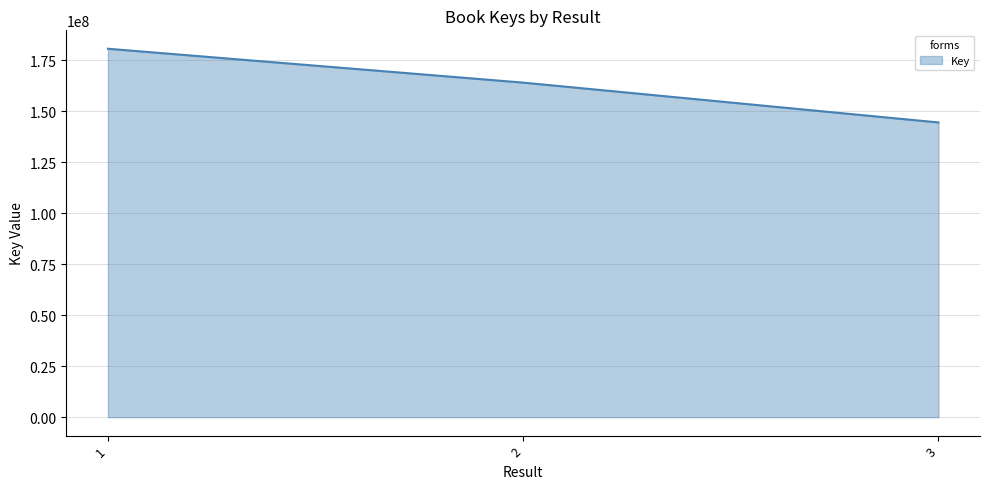

Does the chart have visible grid lines?

Yes